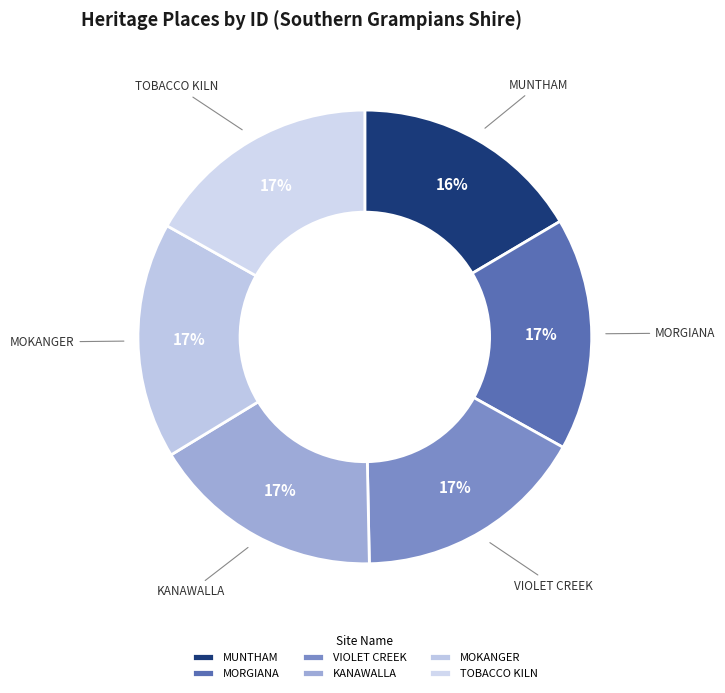

Is there a majority slice in this chart?

No